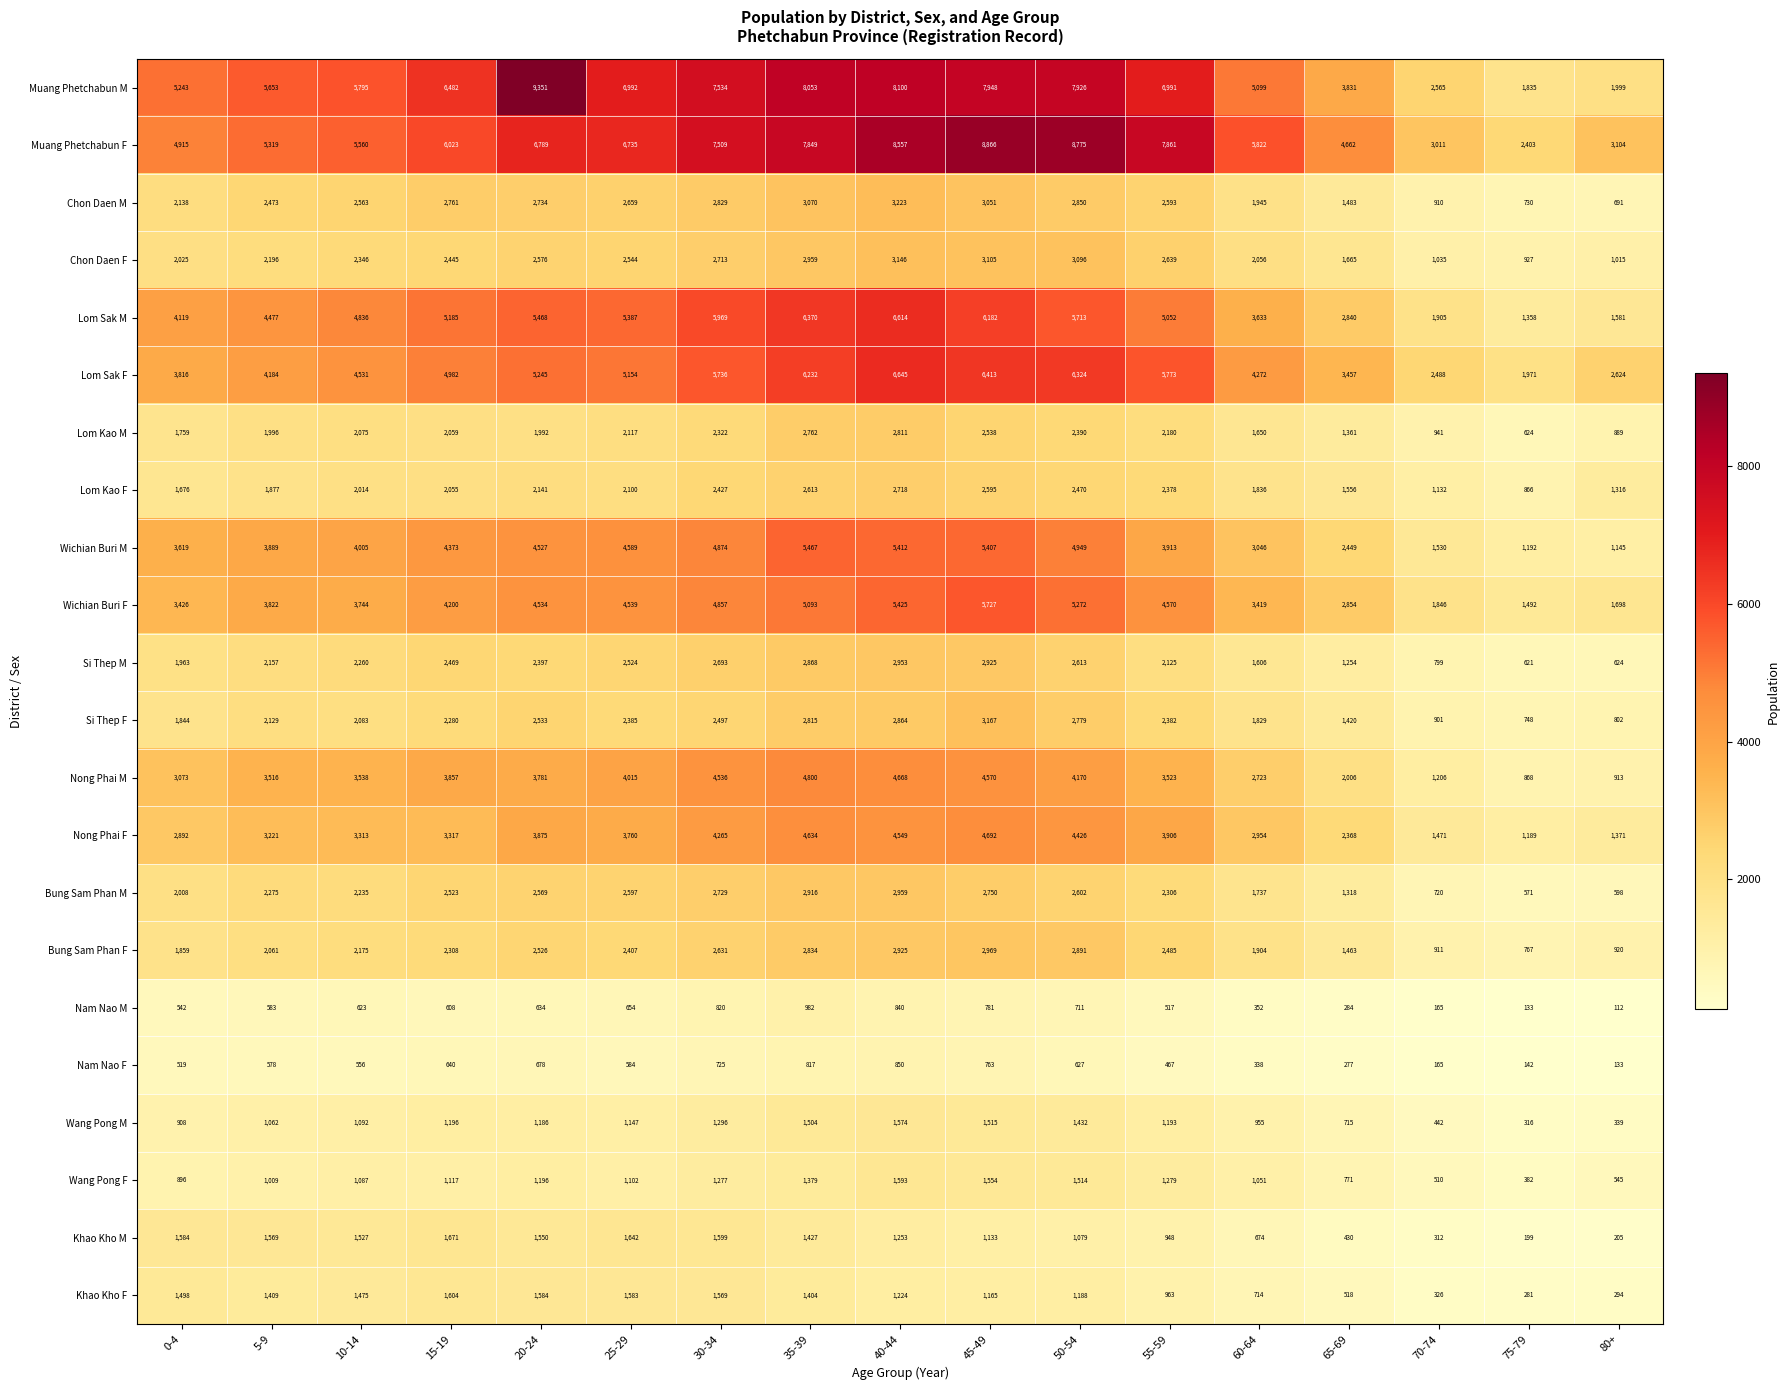

How many values in the Lom Kao M series are below 2059?

8